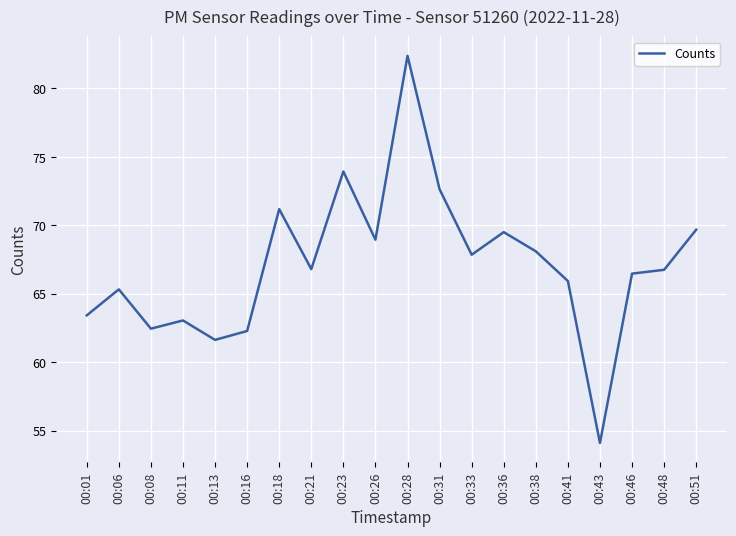

Is it true that the value at 00:28 is 31.0?

False